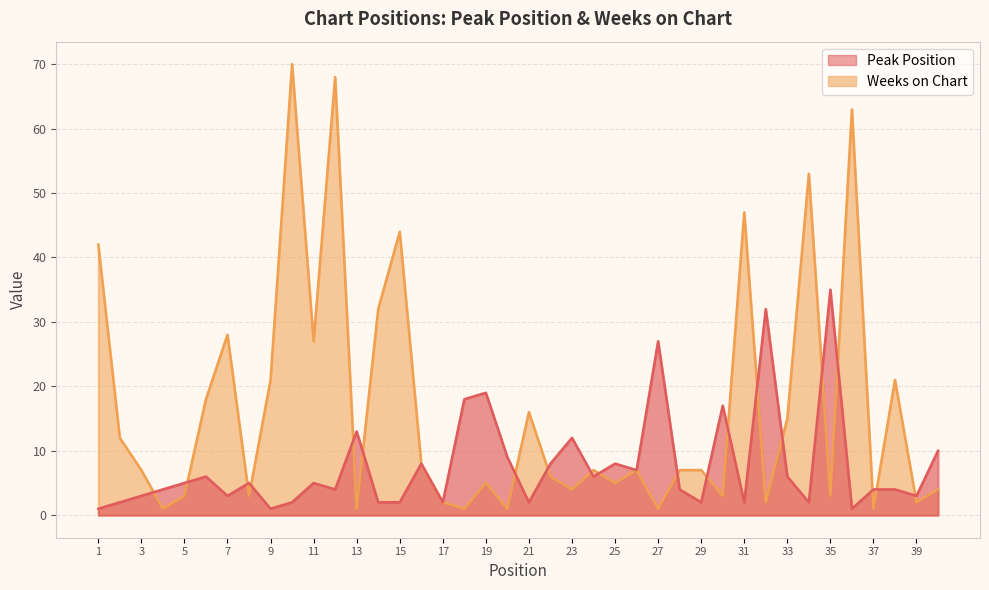

True or false: Weeks on Chart has a value of 53 at 34.

True